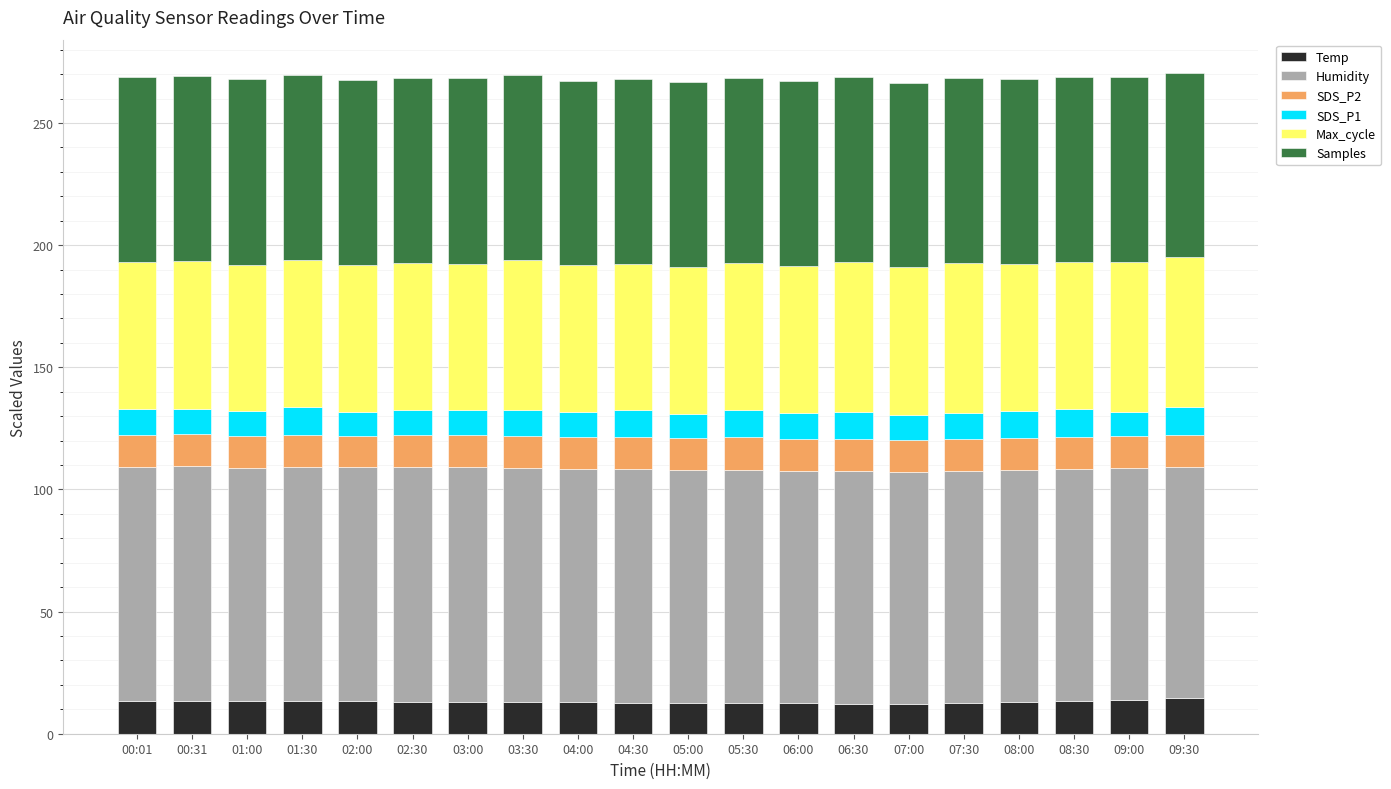

What is the average value of the Temp series?

13.1